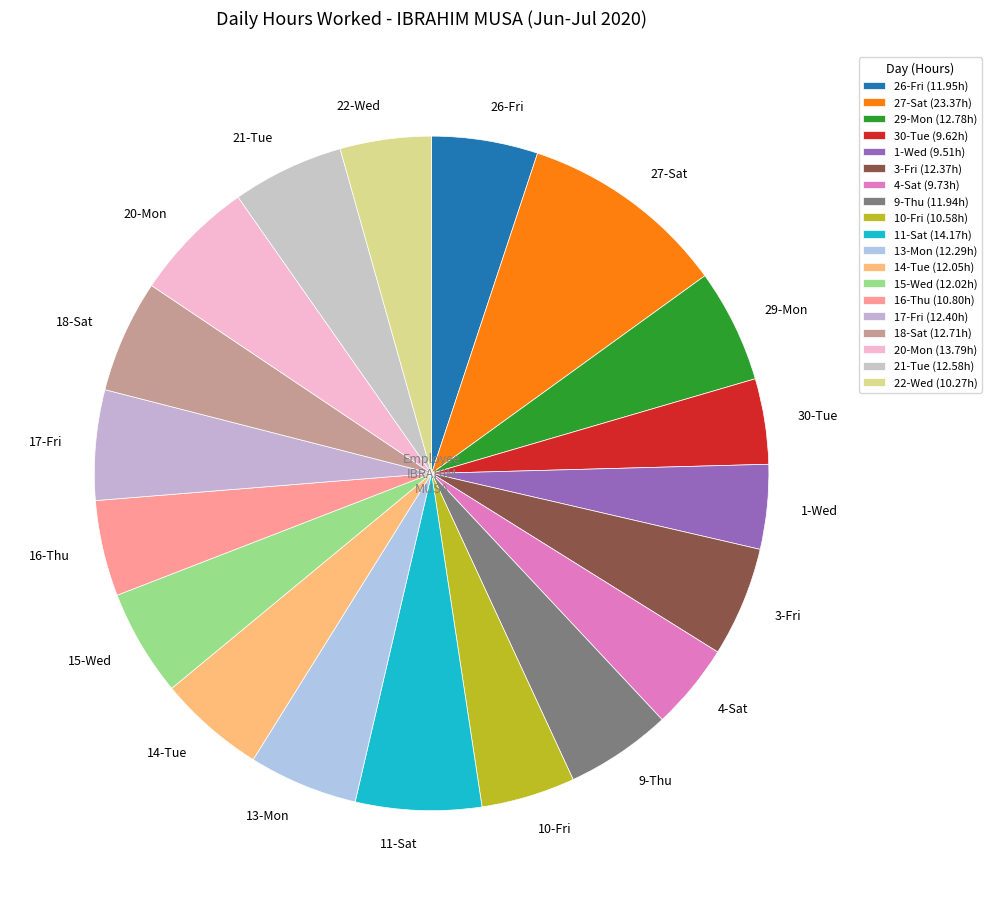

Is there a majority slice in this chart?

No